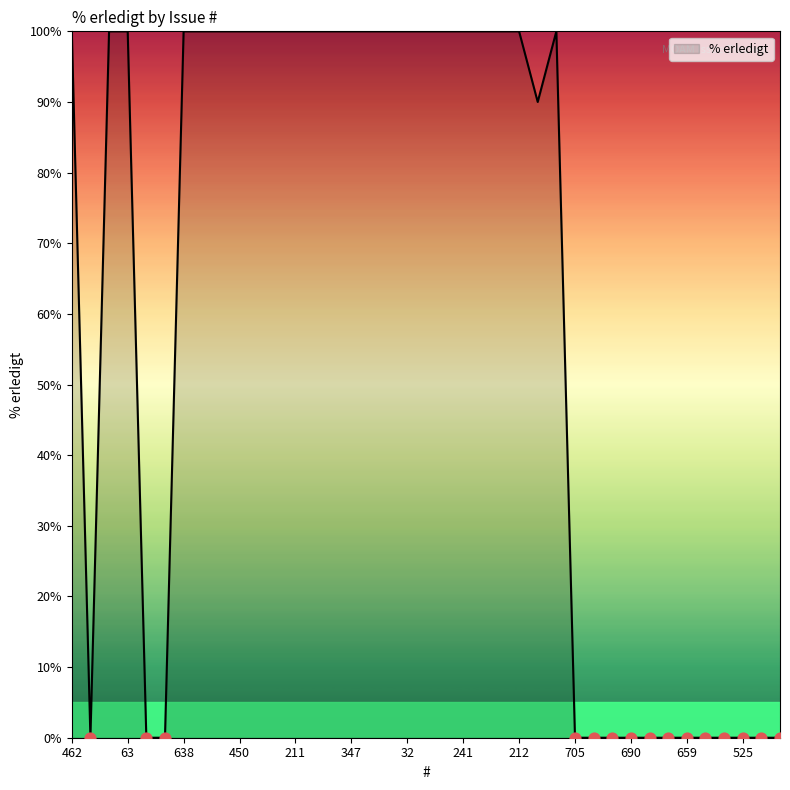

What is the difference between the maximum and minimum values?

100